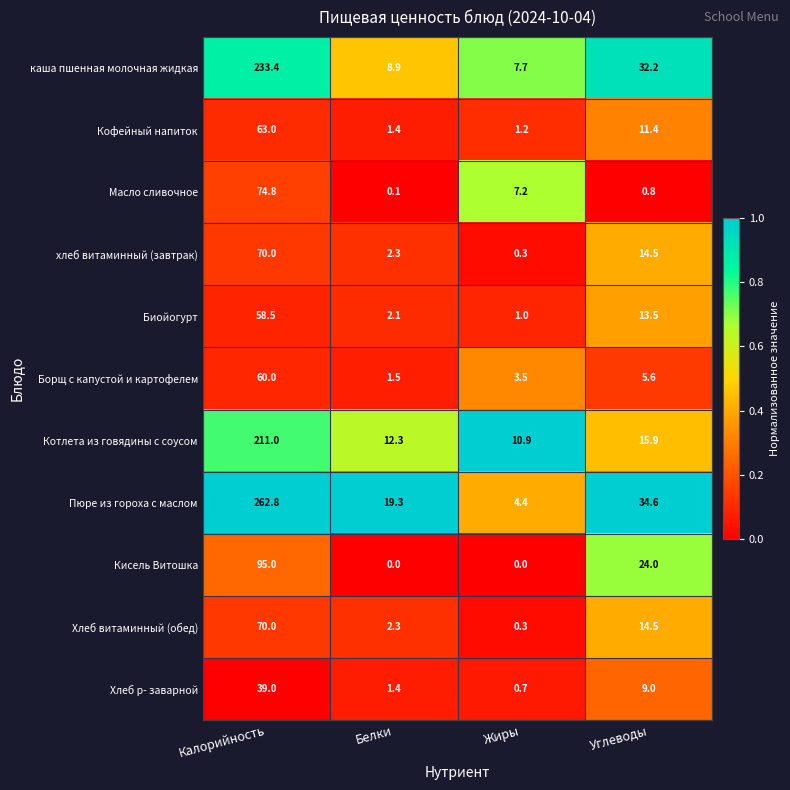

What is the total value across all series at Углеводы?

176.0